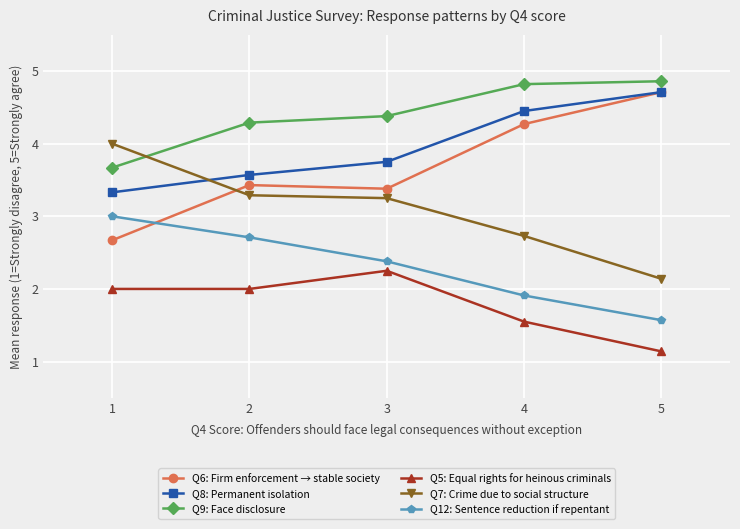

Rank the series at 4 from lowest to highest value.

Q5: Equal rights for heinous criminals, Q12: Sentence reduction if repentant, Q7: Crime due to social structure, Q6: Firm enforcement → stable society, Q8: Permanent isolation, Q9: Face disclosure